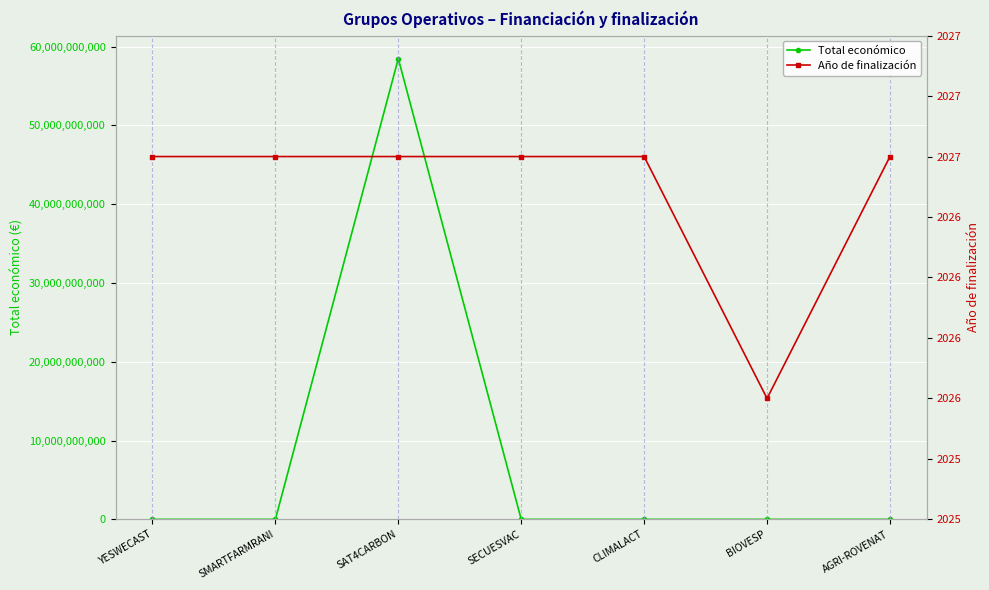

How many lines are shown in the chart?

2